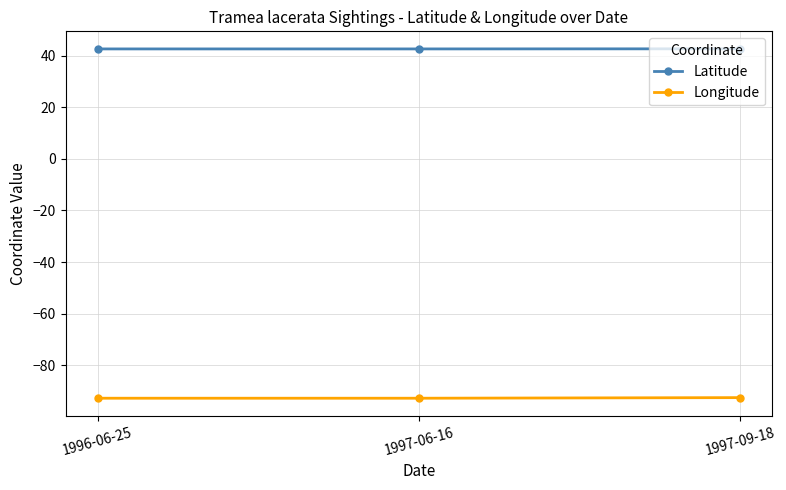

What is the average value of the Latitude series?

42.7